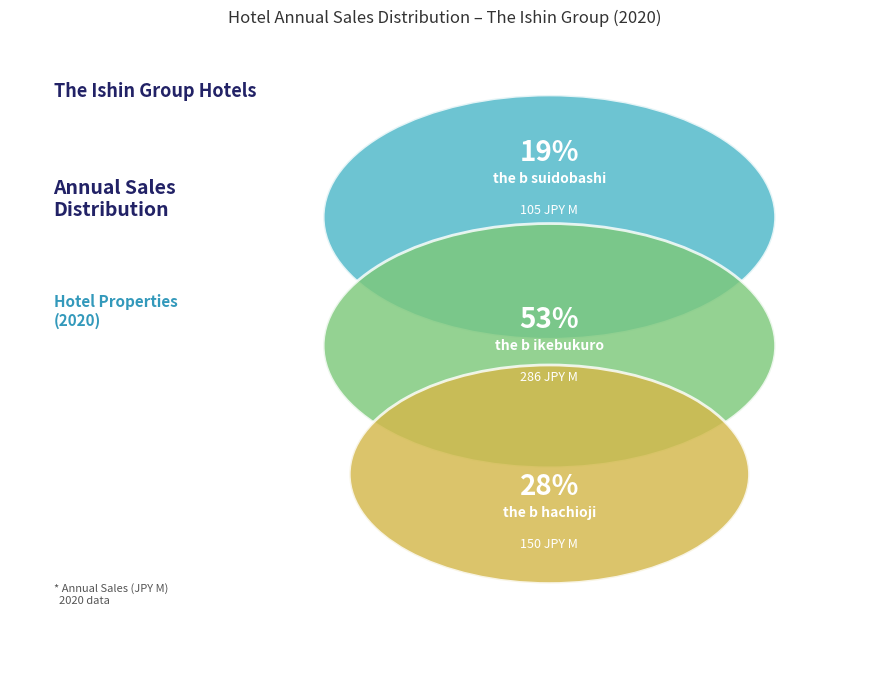

Which has a higher value, the b hachioji or the b ikebukuro?

the b ikebukuro